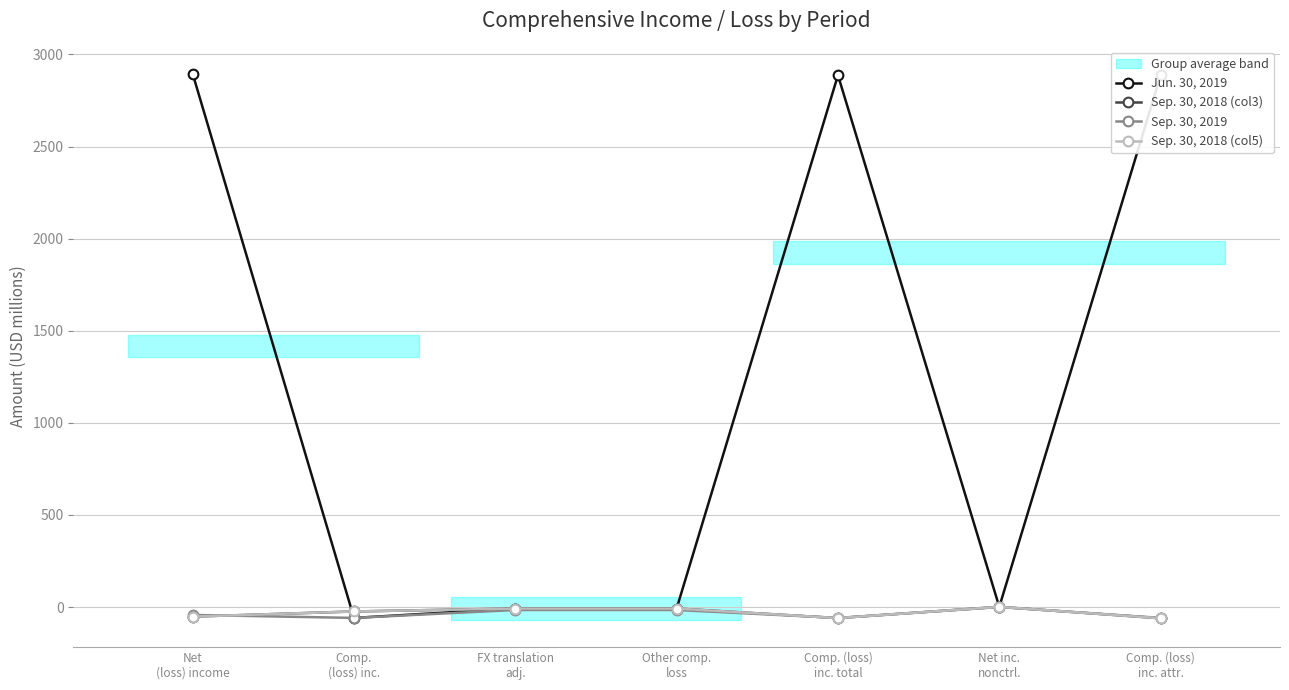

What position from the right is Other comp.
loss?

4